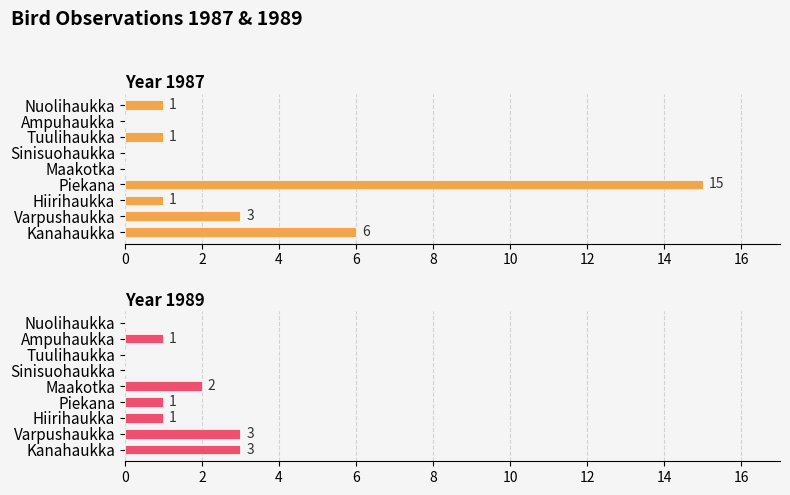

What is the sum of all 1987 values?

27